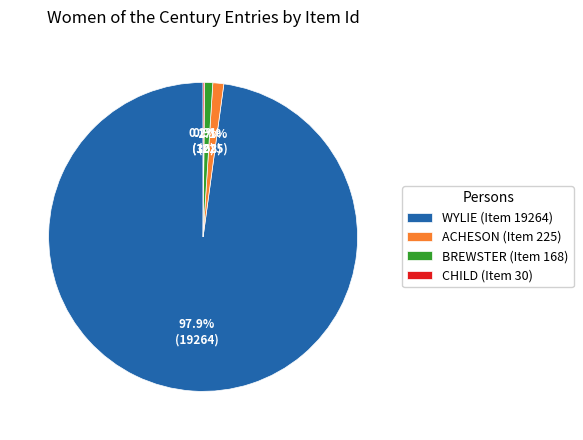

What is the ratio of the value at WYLIE (Item 19264) to the value at BREWSTER (Item 168)?

114.7